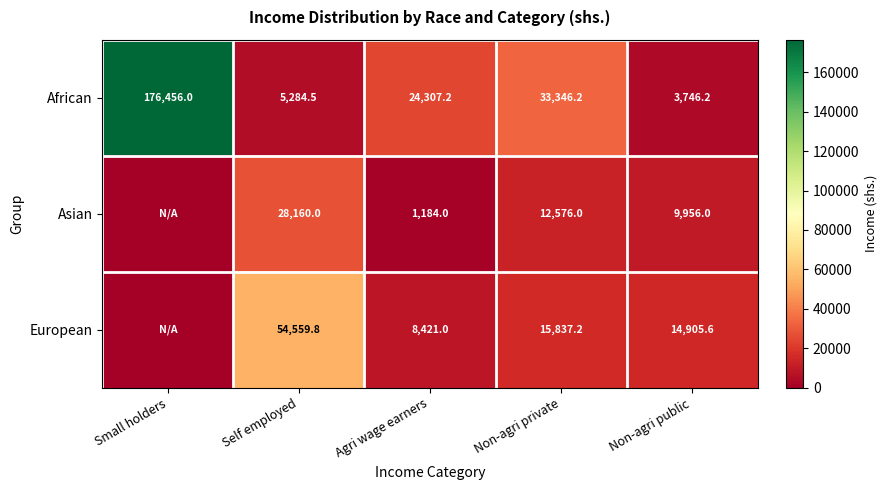

What is the difference between the maximum and minimum values in the African series?

172709.8